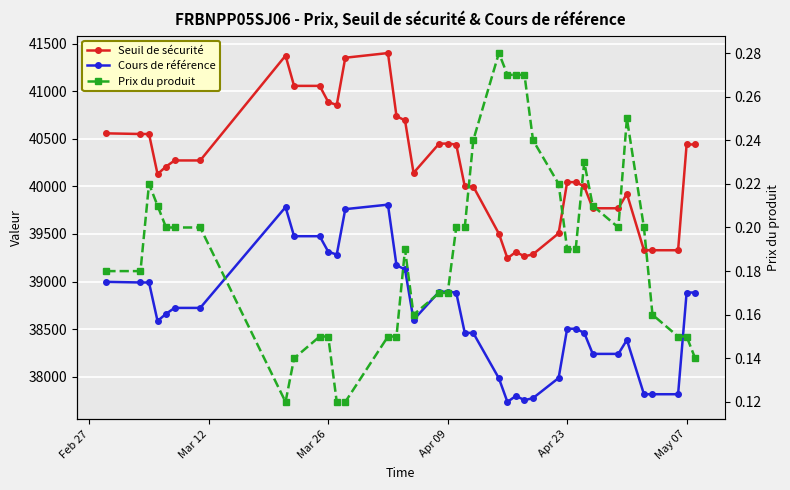

What is the value of the Cours de référence point at the 37th from the left?

37815.9